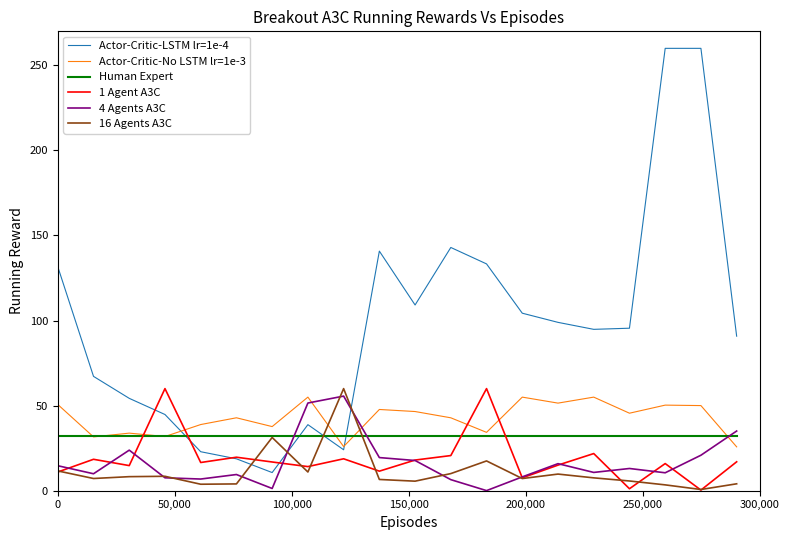

What is the maximum value shown in the chart?

260.0